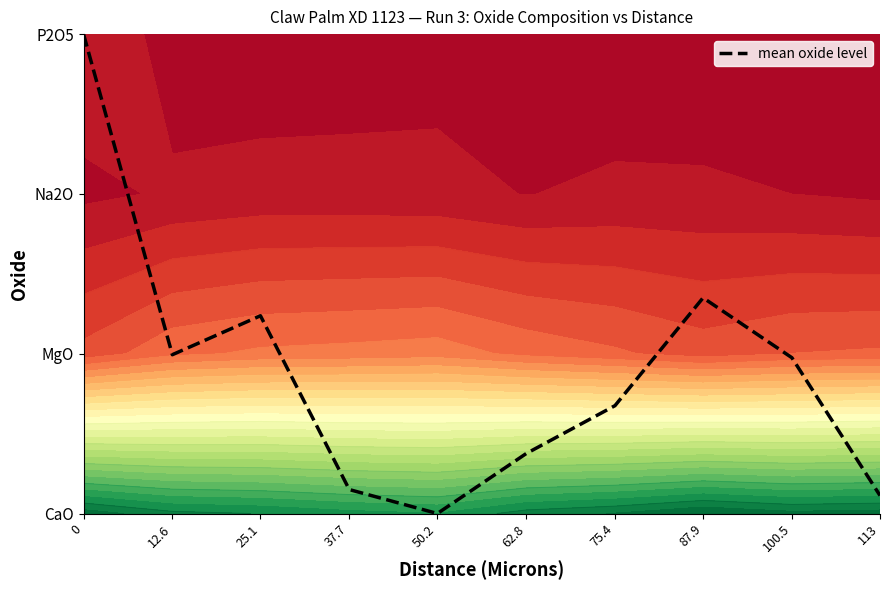

Reading left to right, what are all the values shown in this chart?

0=3.0	12.6=1.0	25.1=1.2	37.7=0.2	50.2=0.0	62.8=0.4	75.4=0.7	87.9=1.3	100.5=1.0	113=0.1